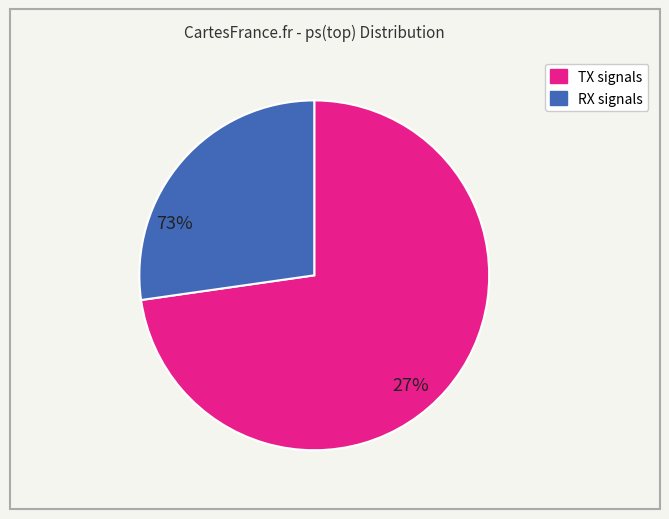

How many slices are in this pie chart?

2